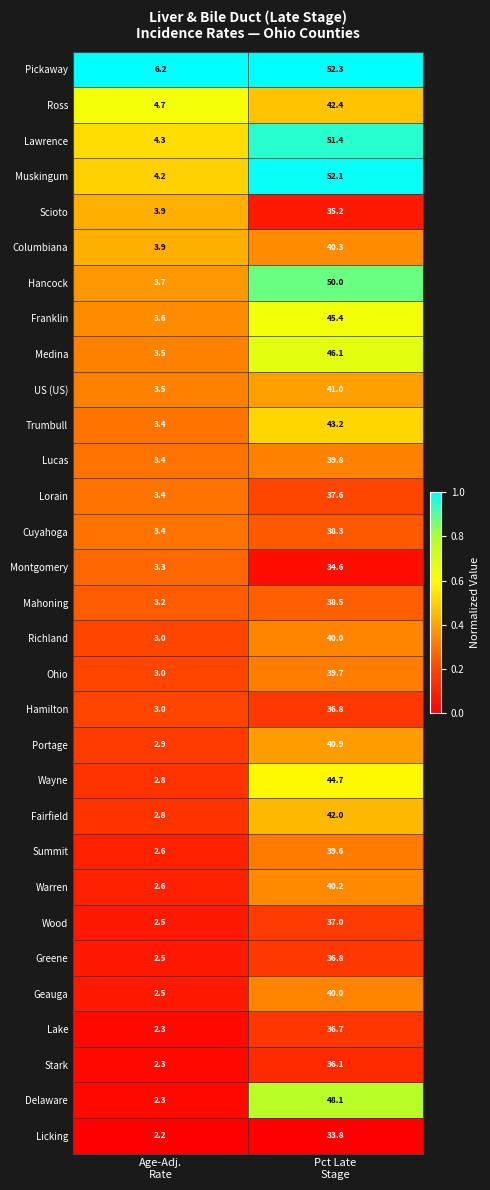

What is the maximum value shown in the chart?

52.3